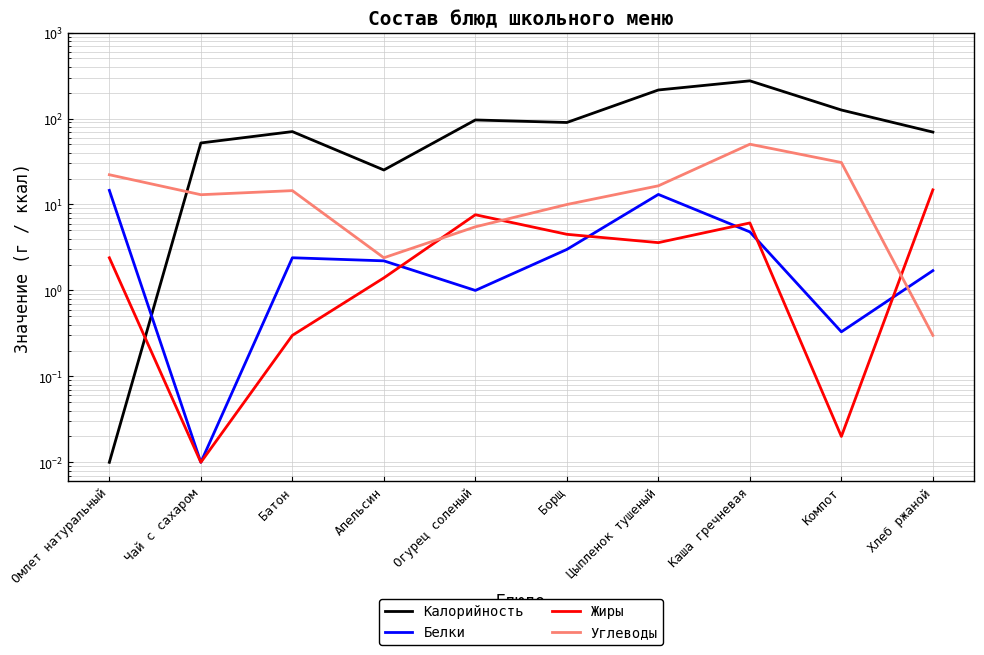

Where does the Калорийность series first go above 90?

Огурец соленый